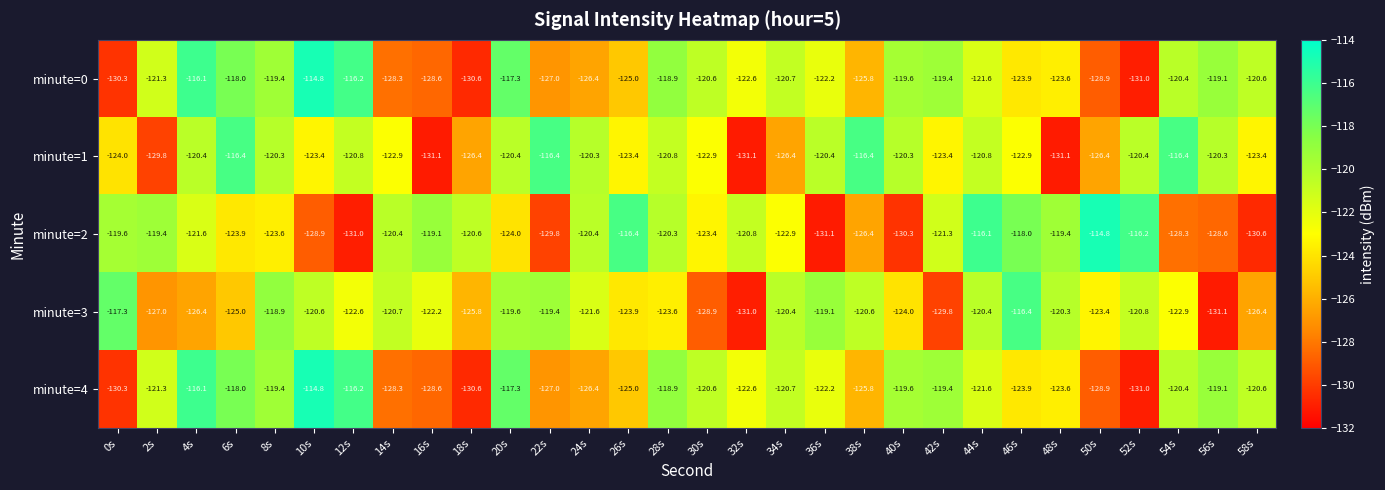

What is the smallest value displayed?

-131.1